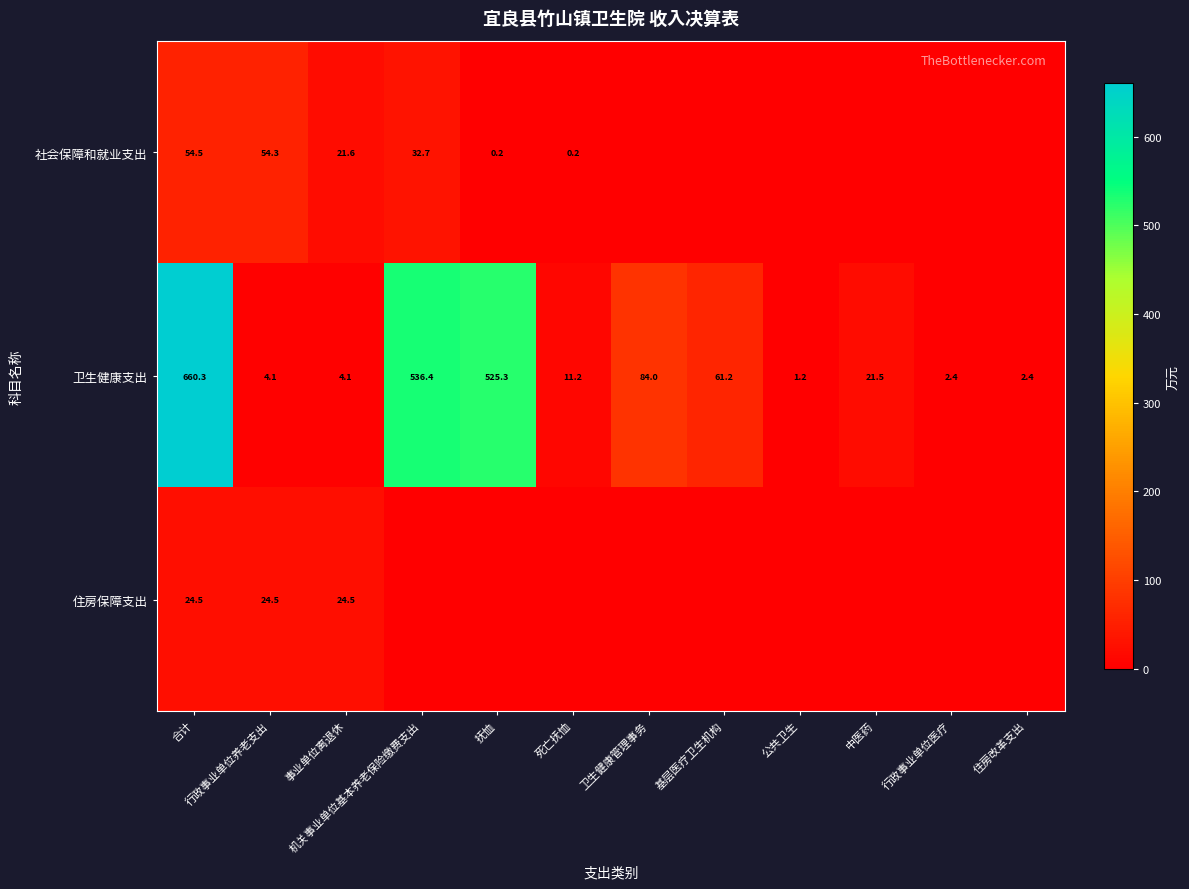

What is the difference between the maximum and minimum values in the 卫生健康支出 series?

659.1